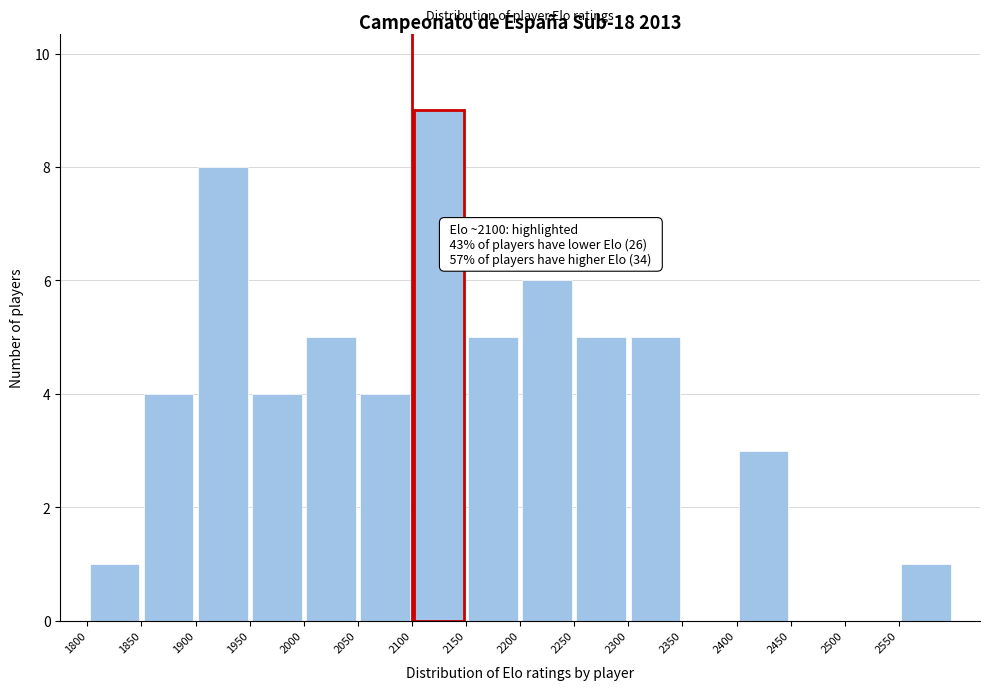

Over which range of the x-axis is the bar tallest?

2100 to 2150